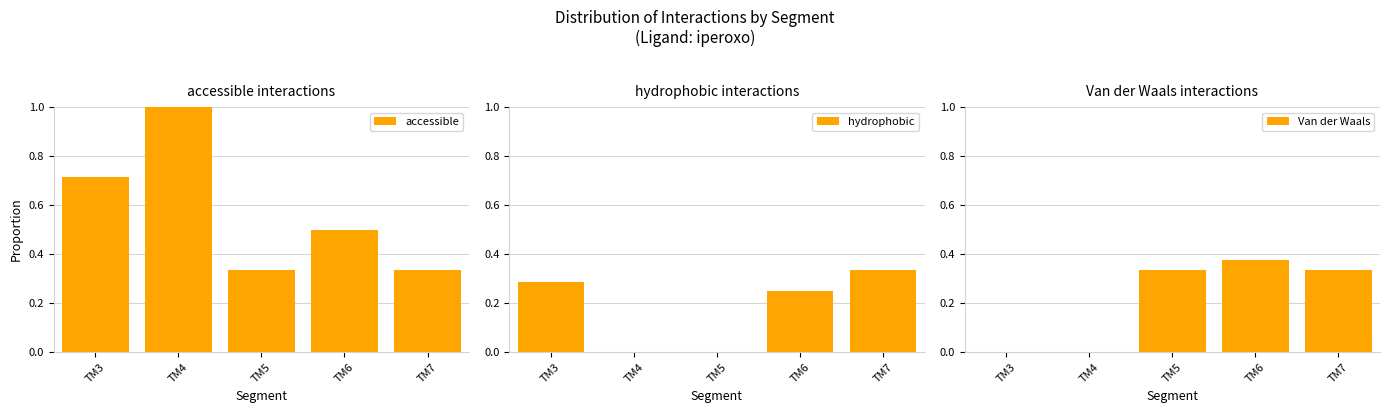

List the series in order of their peak value, highest first.

accessible, Van der Waals, hydrophobic